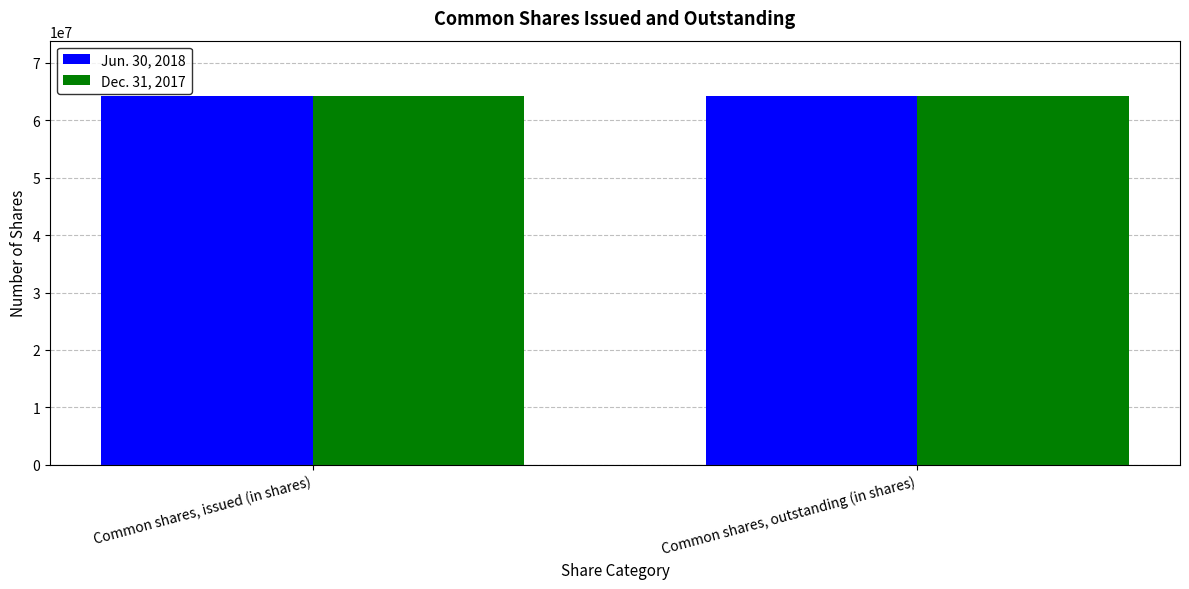

The value of Jun. 30, 2018 at Common shares, outstanding (in shares) is 88752615. True or false?

False